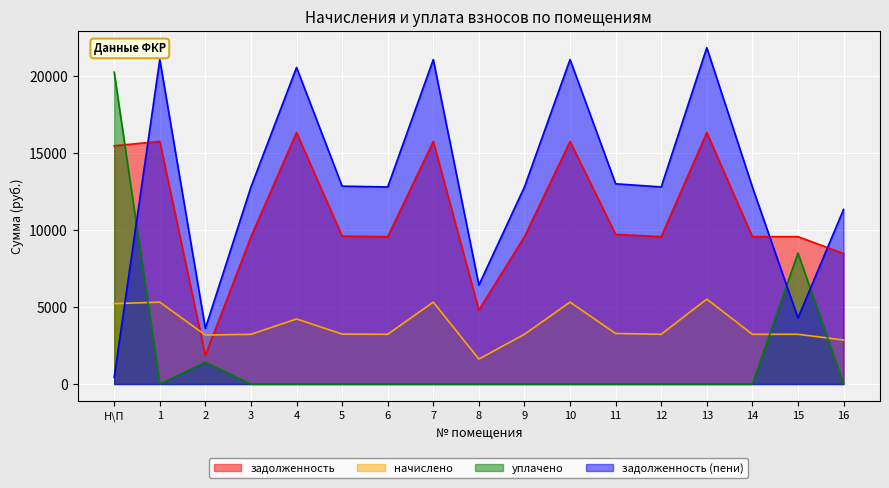

What is the total value across all series at 4?

41088.0